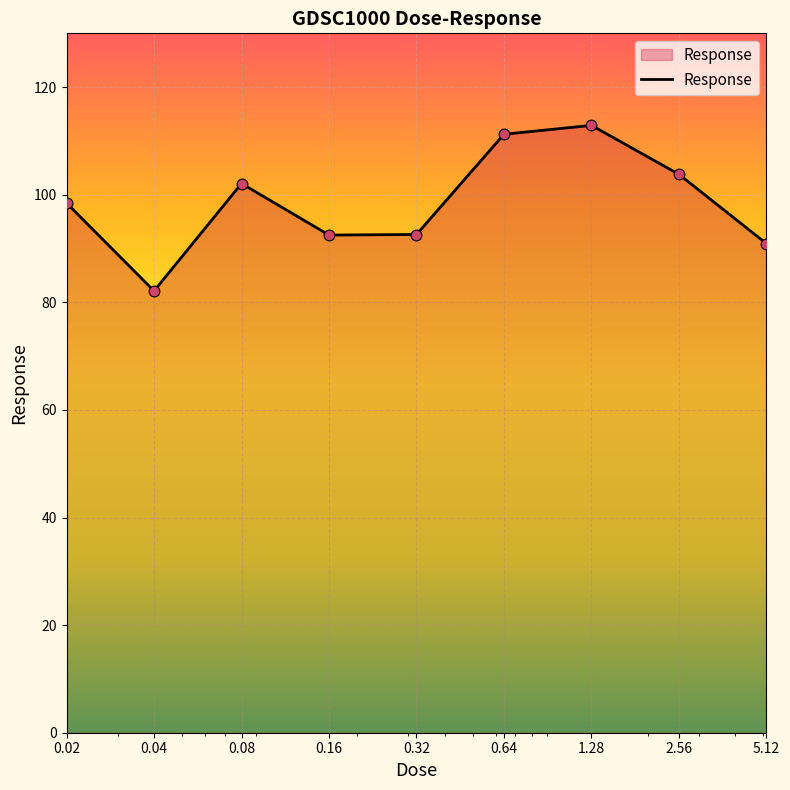

What is the difference between the maximum and minimum values?

30.8